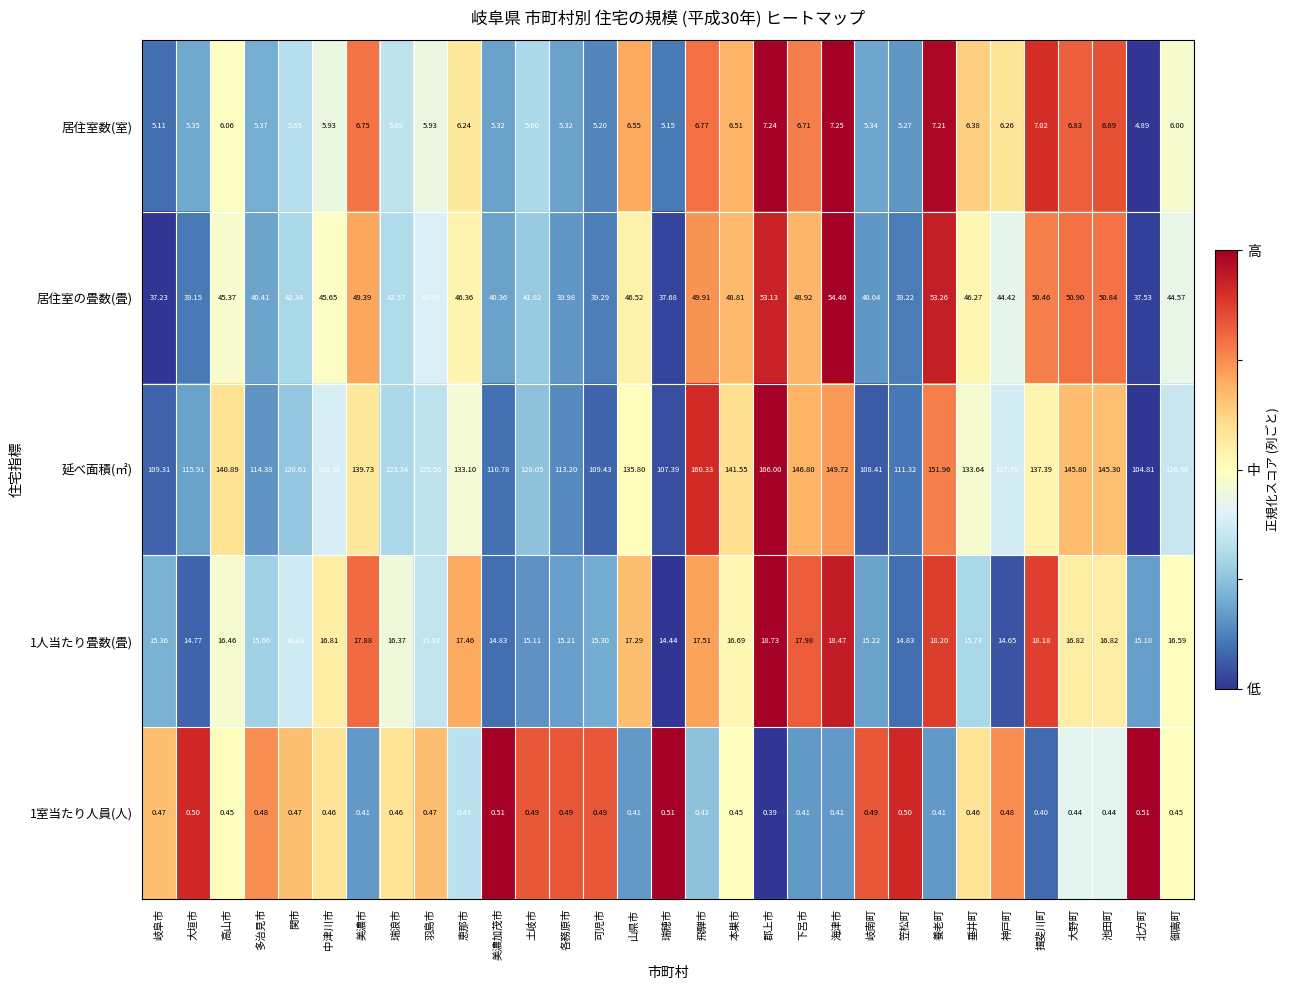

At which category is the sum across all series the highest?

郡上市